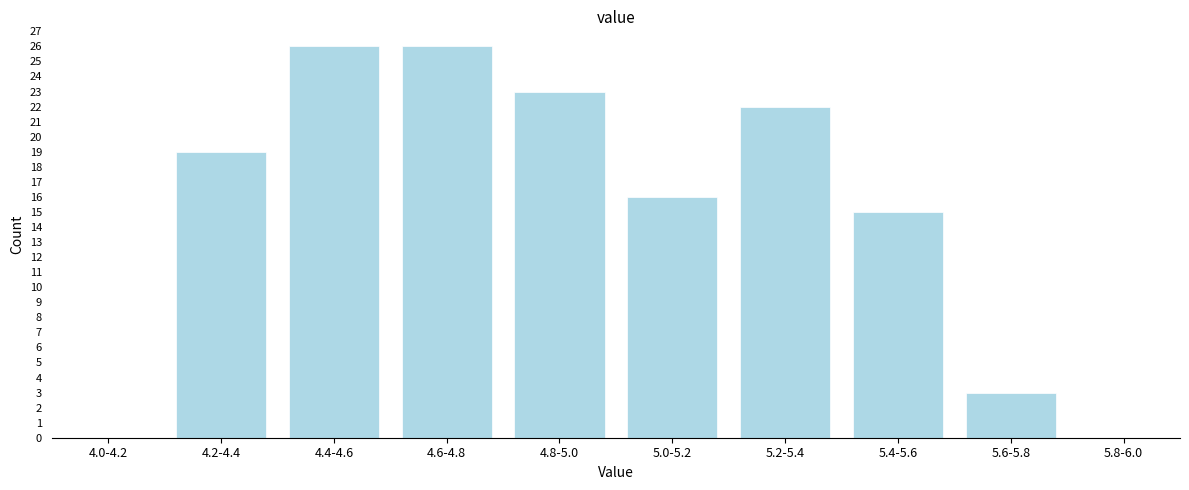

Reading left to right, what are all the values shown in this chart?

4.0-4.2=0	4.2-4.4=19	4.4-4.6=26	4.6-4.8=26	4.8-5.0=23	5.0-5.2=16	5.2-5.4=22	5.4-5.6=15	5.6-5.8=3	5.8-6.0=0